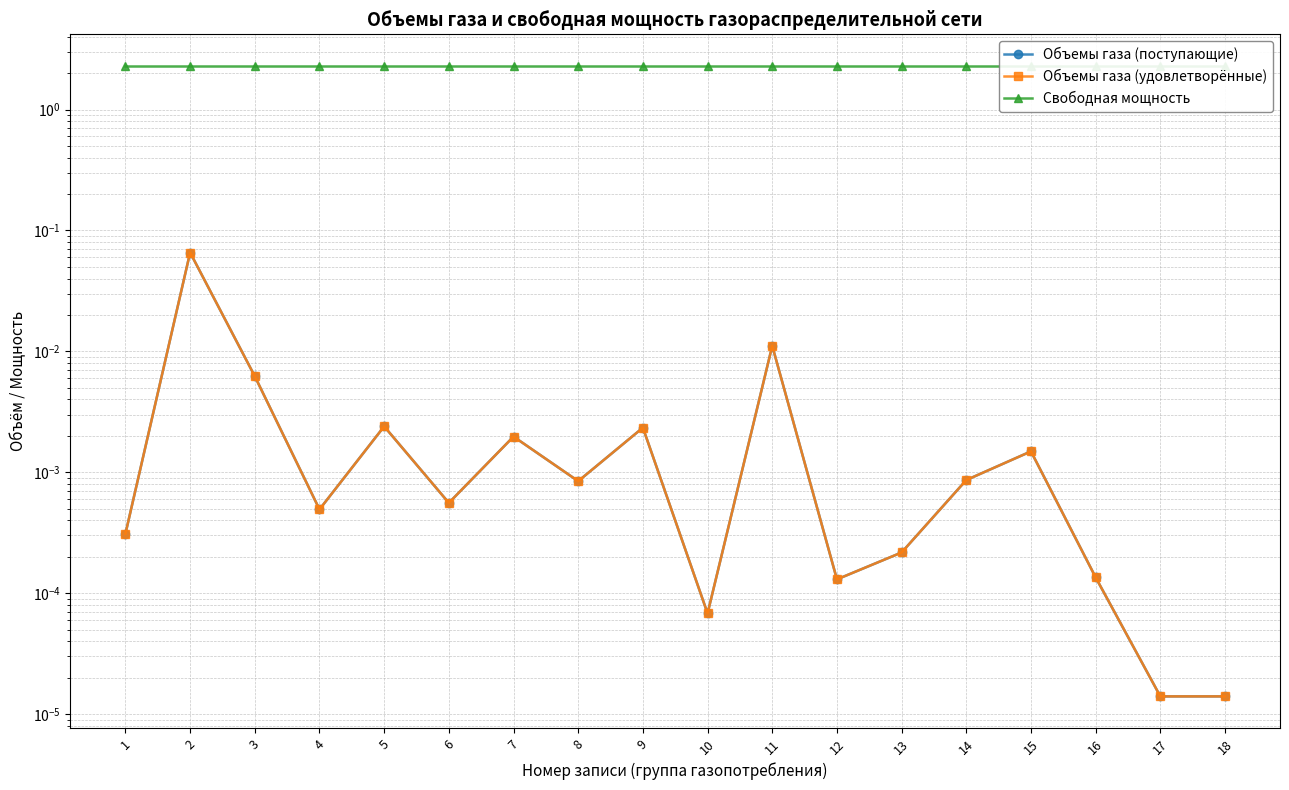

True or false: Объемы газа (удовлетворённые) and Объемы газа (поступающие) intersect in this chart.

False